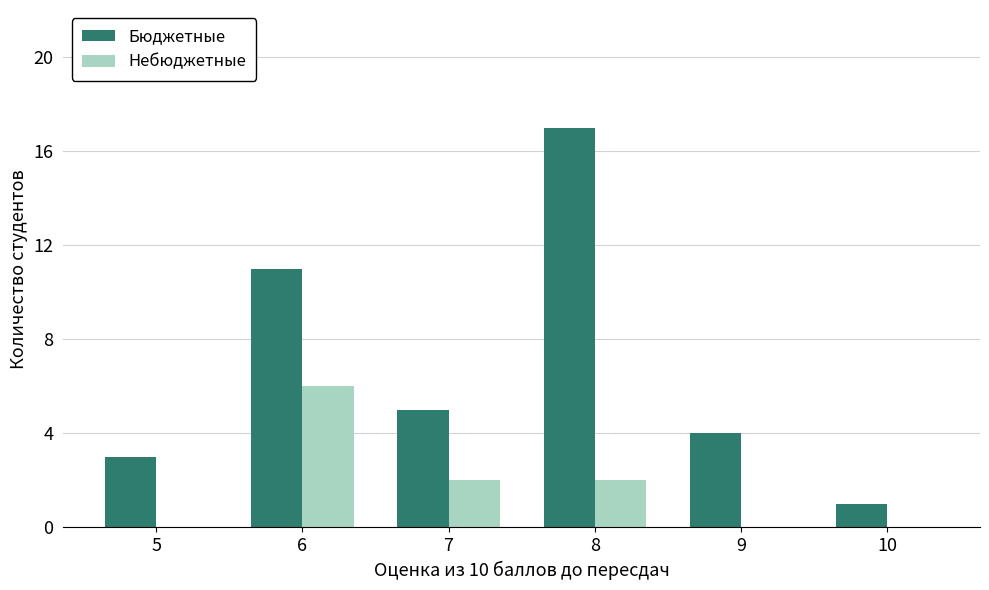

The Небюджетные series shows -2 at 10. True or false?

False